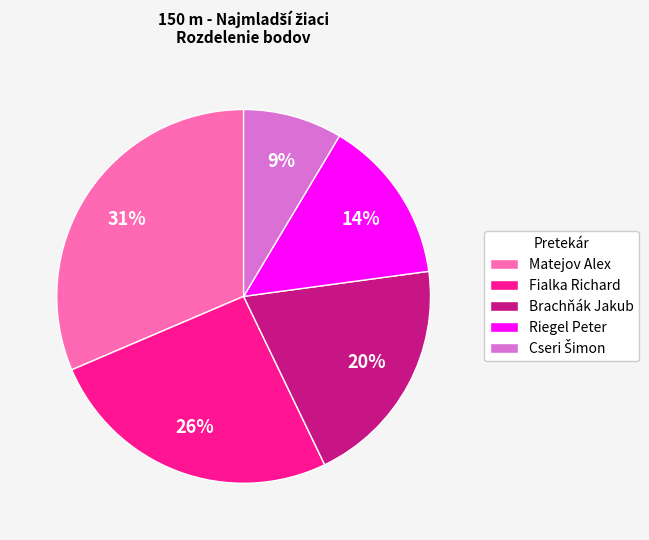

To the nearest percent, what is the combined percentage of Riegel Peter and Fialka Richard?

40%